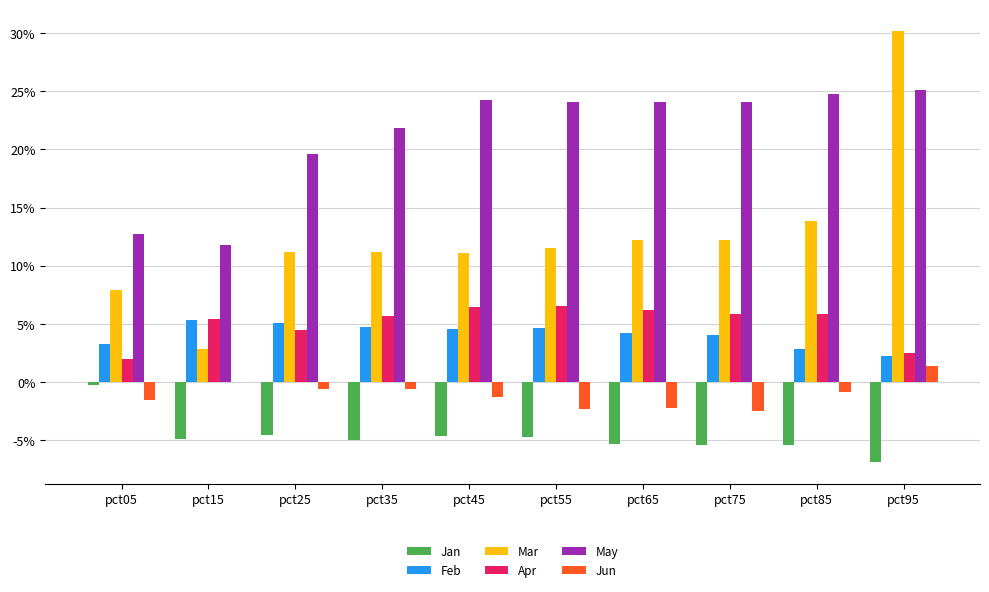

What is the maximum value shown in the chart?

0.3